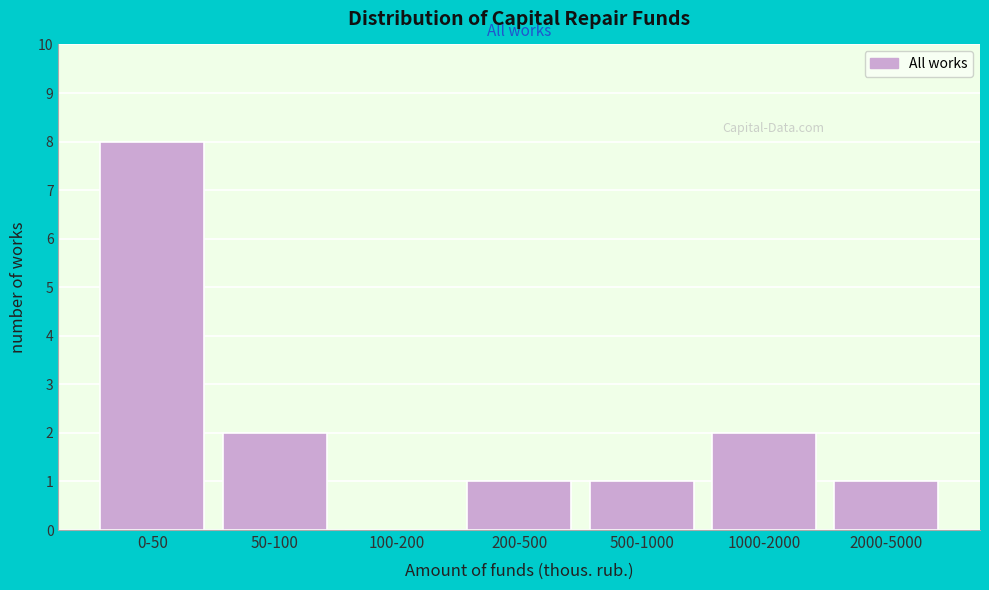

Reading left to right, what are all the values shown in this chart?

0-50=8	50-100=2	100-200=0	200-500=1	500-1000=1	1000-2000=2	2000-5000=1